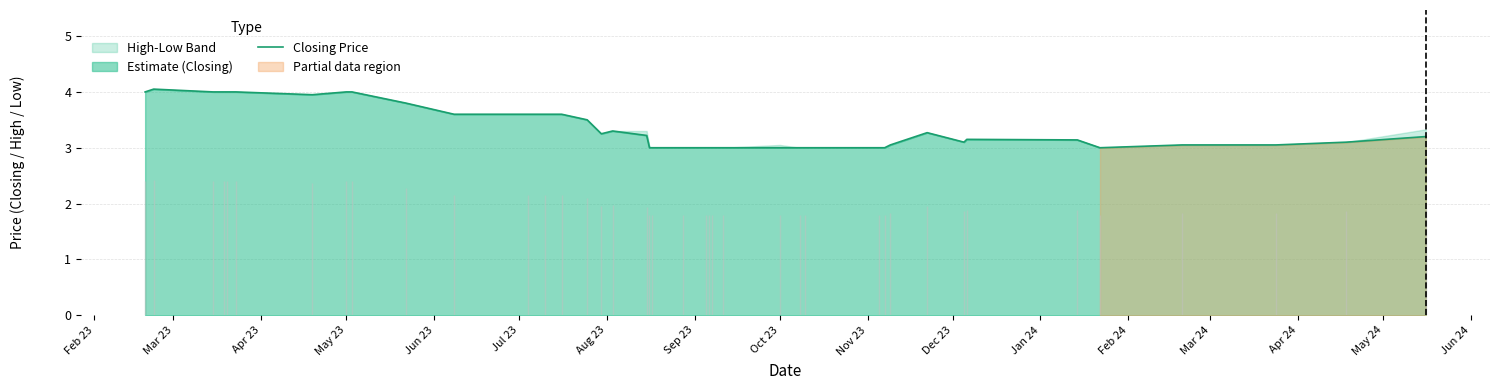

True or false: the data shows 0.9 at Mar 24.

False